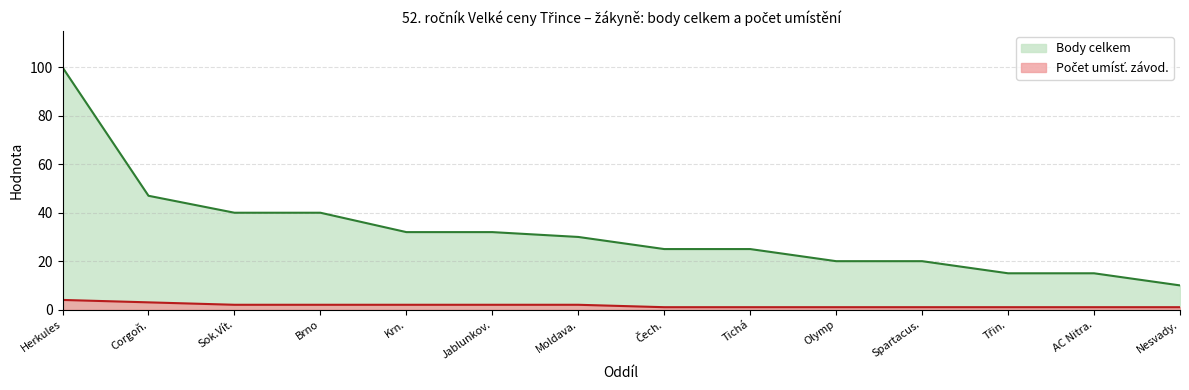

How many series are shown in this chart?

2